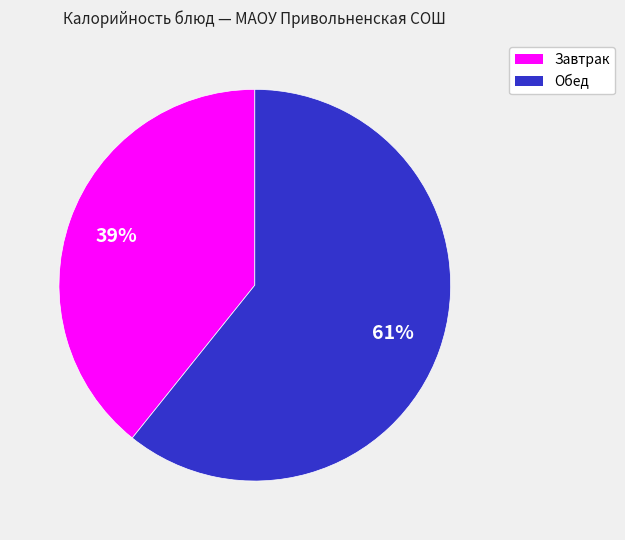

Is there a majority slice in this chart?

Yes